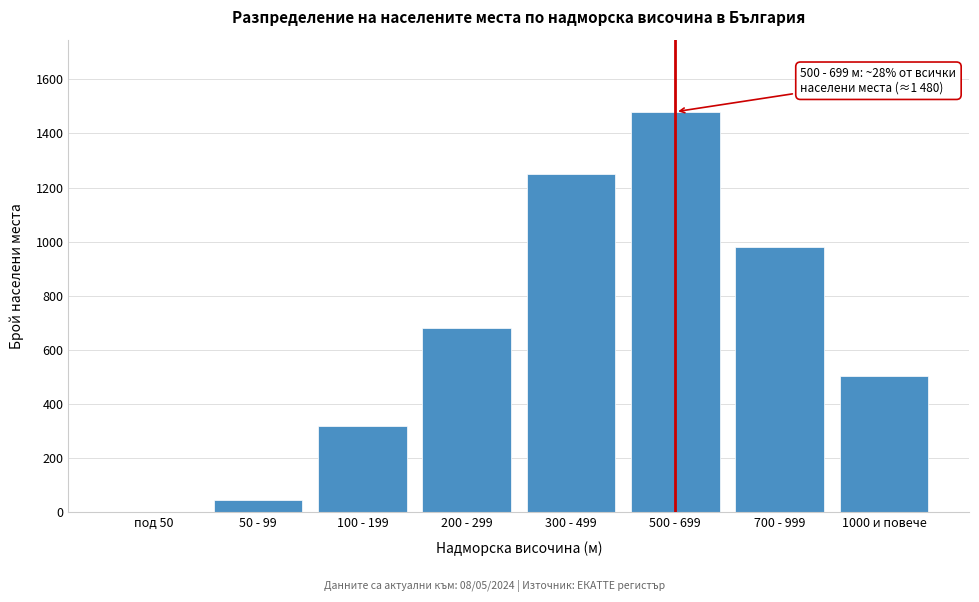

Reading left to right, list all the values displayed in this chart.

под 50=2	50 - 99=45	100 - 199=320	200 - 299=680	300 - 499=1250	500 - 699=1480	700 - 999=980	1000 и повече=502